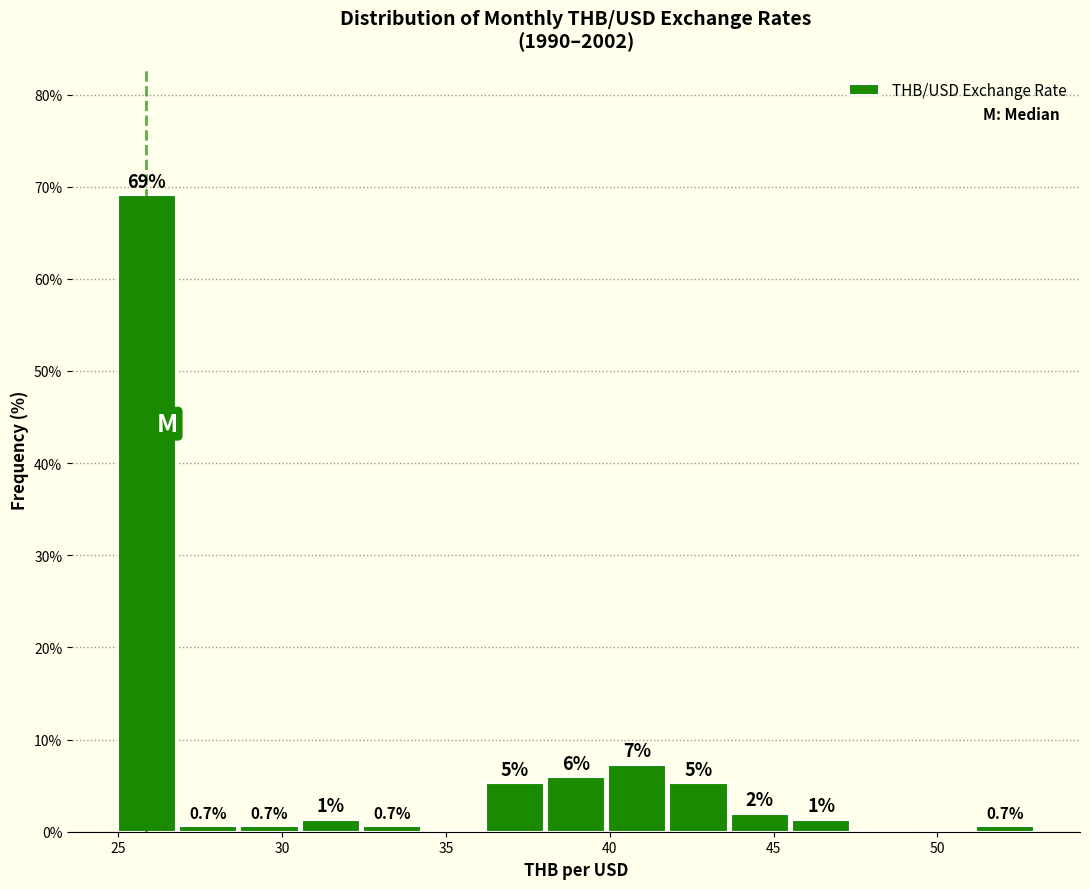

Around what value on the x-axis is the tallest bar? Give the approximate position of its centre, as read against the axis.

26.0